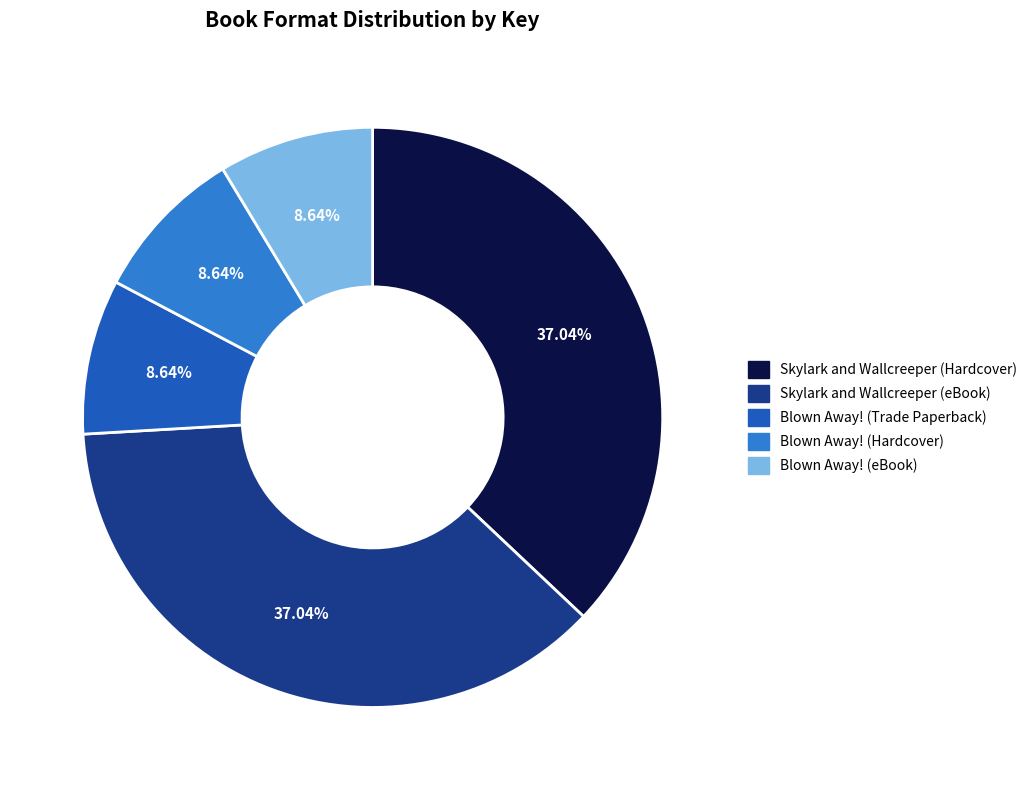

Combined, do Skylark and Wallcreeper (Hardcover) and Blown Away! (Trade Paperback) account for over 50%?

No